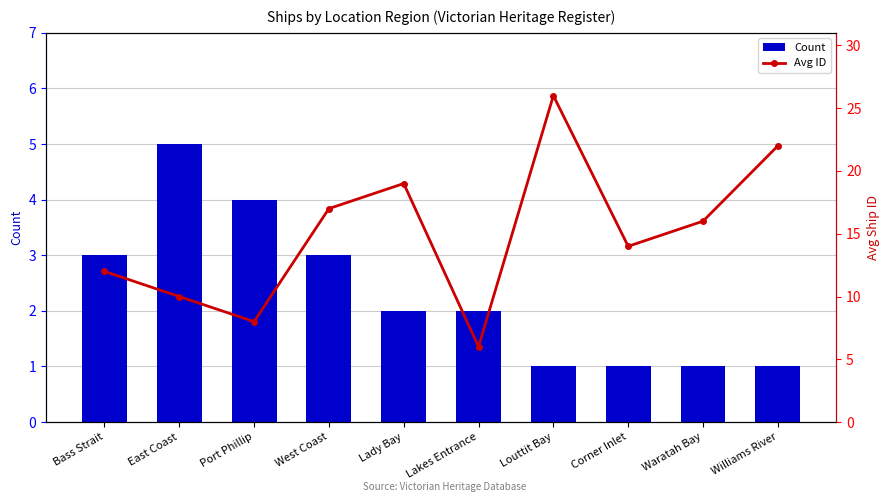

Which series has the widest spread of values?

Avg ID